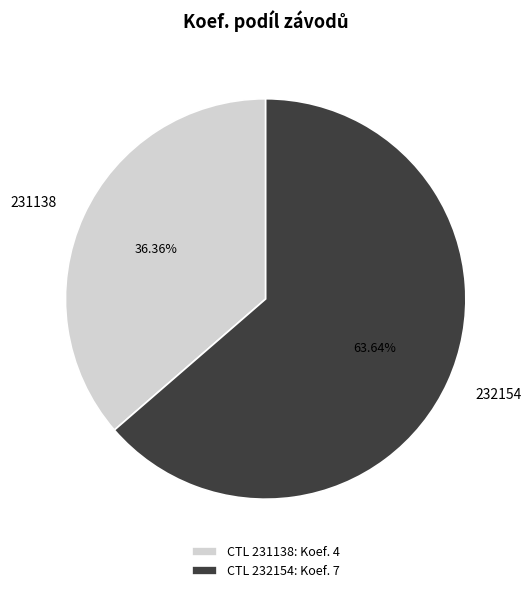

Is there a majority slice in this chart?

Yes